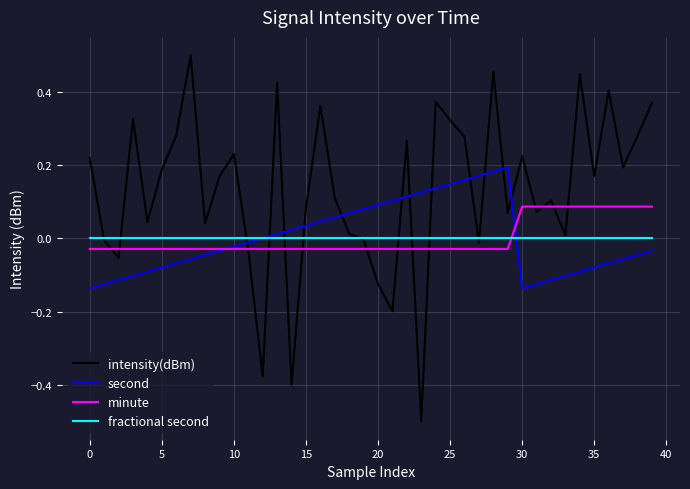

Which series has the largest total across all categories?

intensity(dBm)